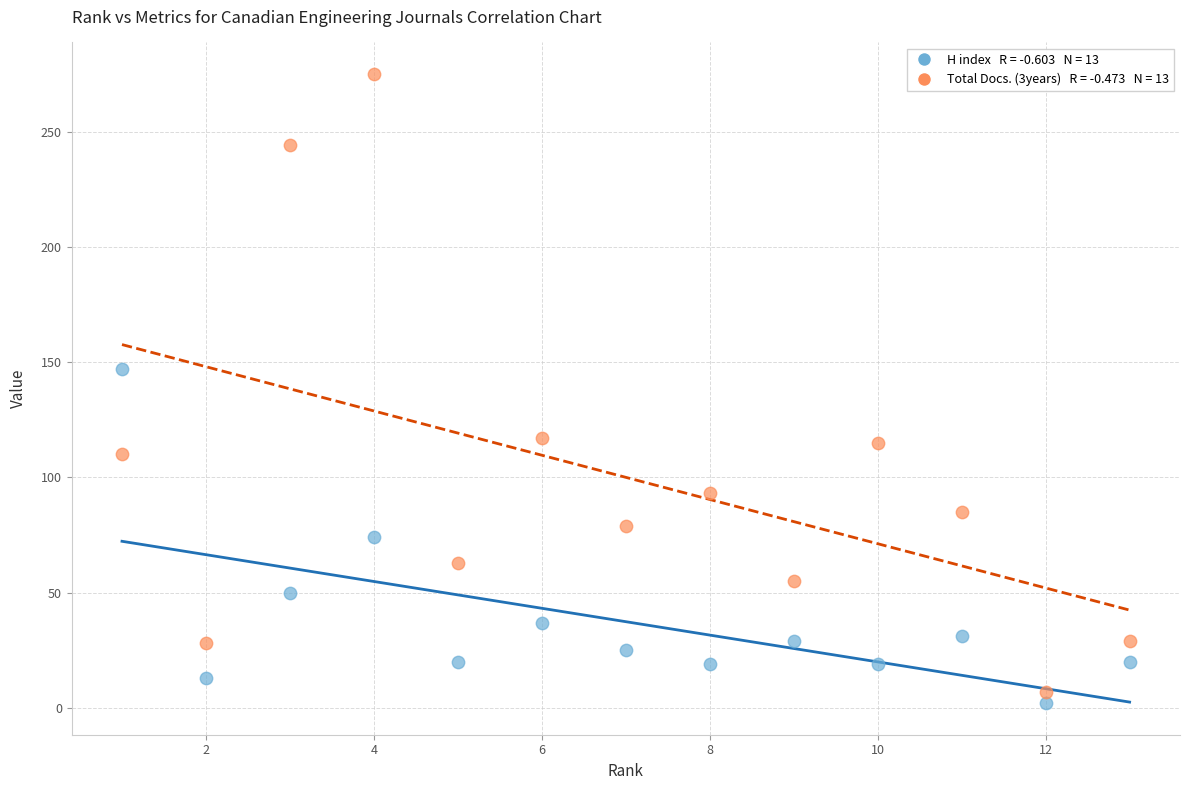

Across all data points, what is the range of Y values (max minus min)?

273